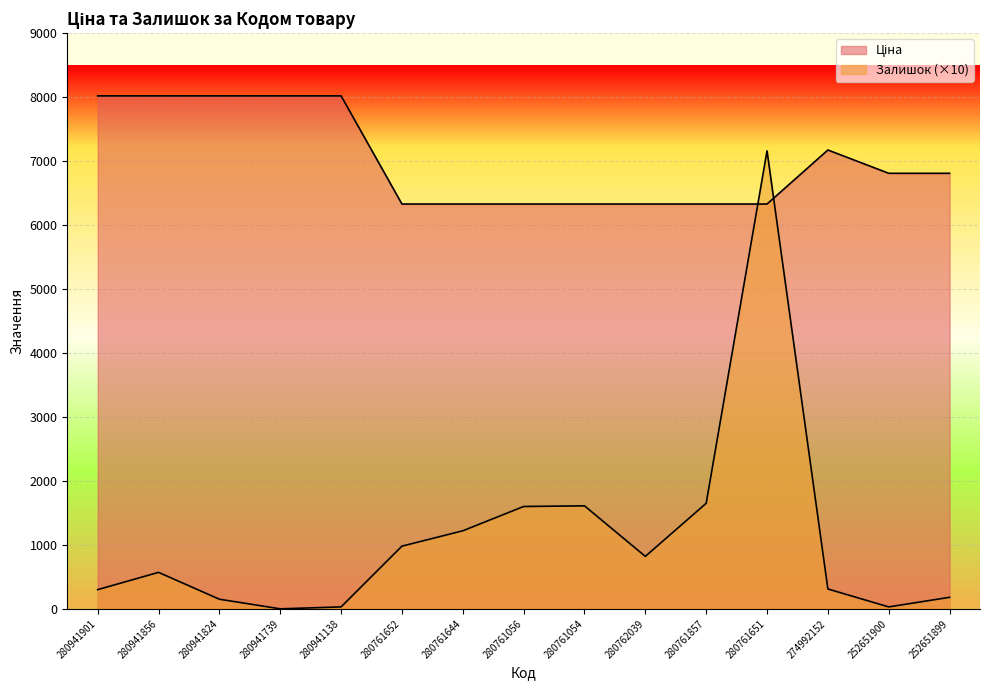

What is the difference between the Ціна values at 280761652 and 280941856?

1690.6